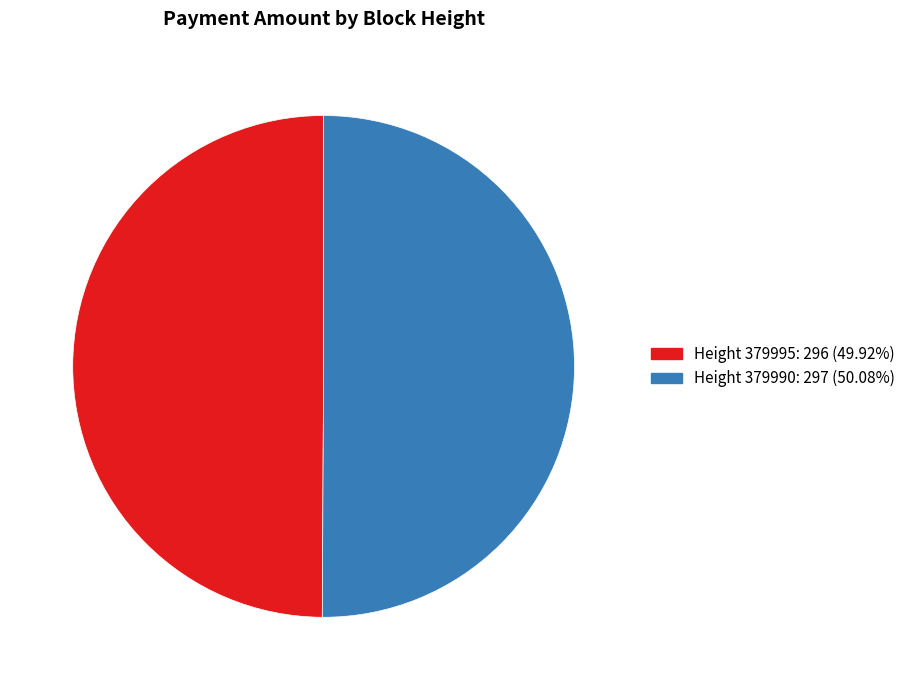

Combined, do Height 379995 and Height 379990 account for over 50%?

Yes